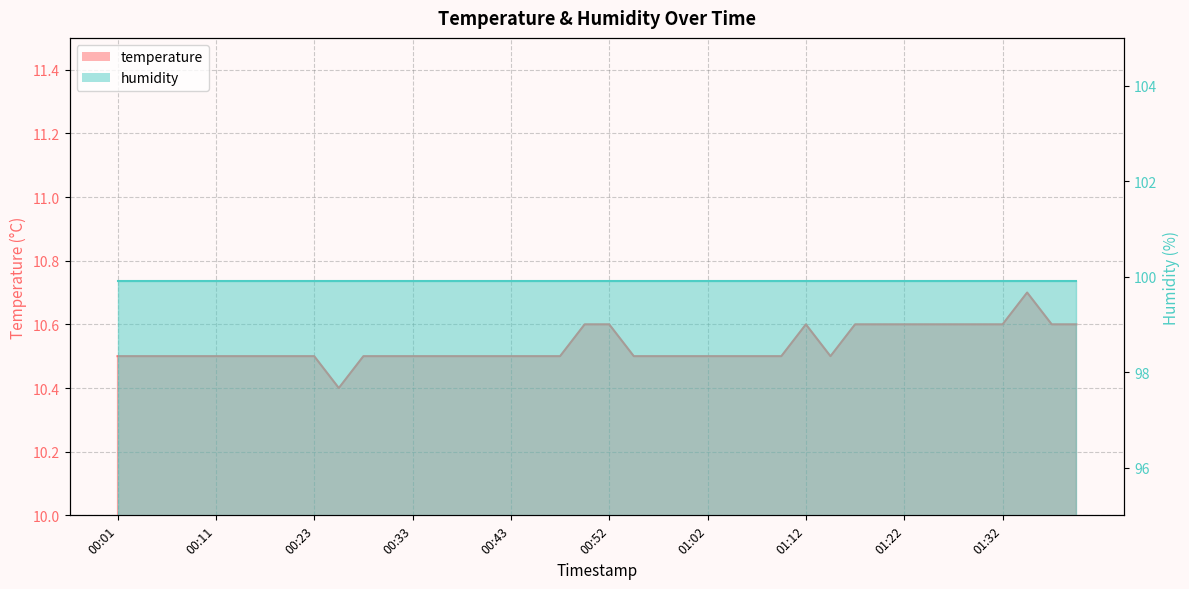

The chart shows a value of 10.5 at 00:17. True or false?

True